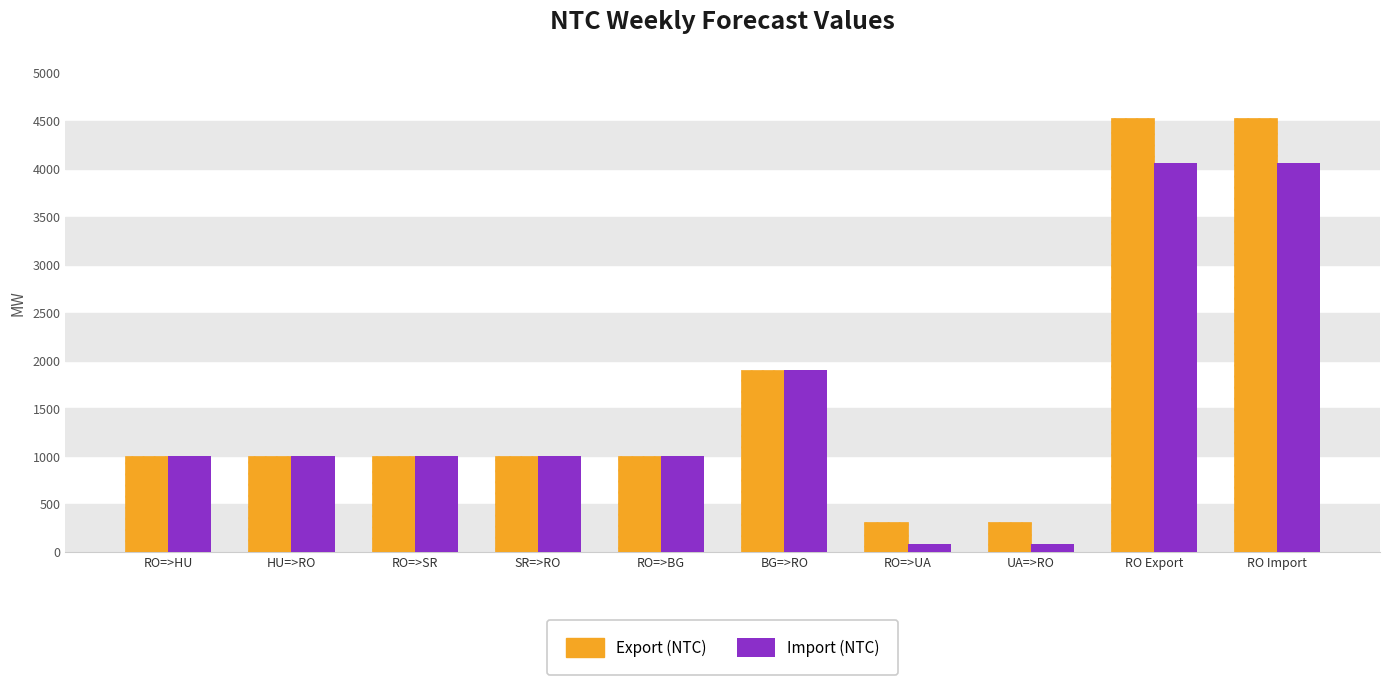

What is the sum of all Import (NTC) values?

15192